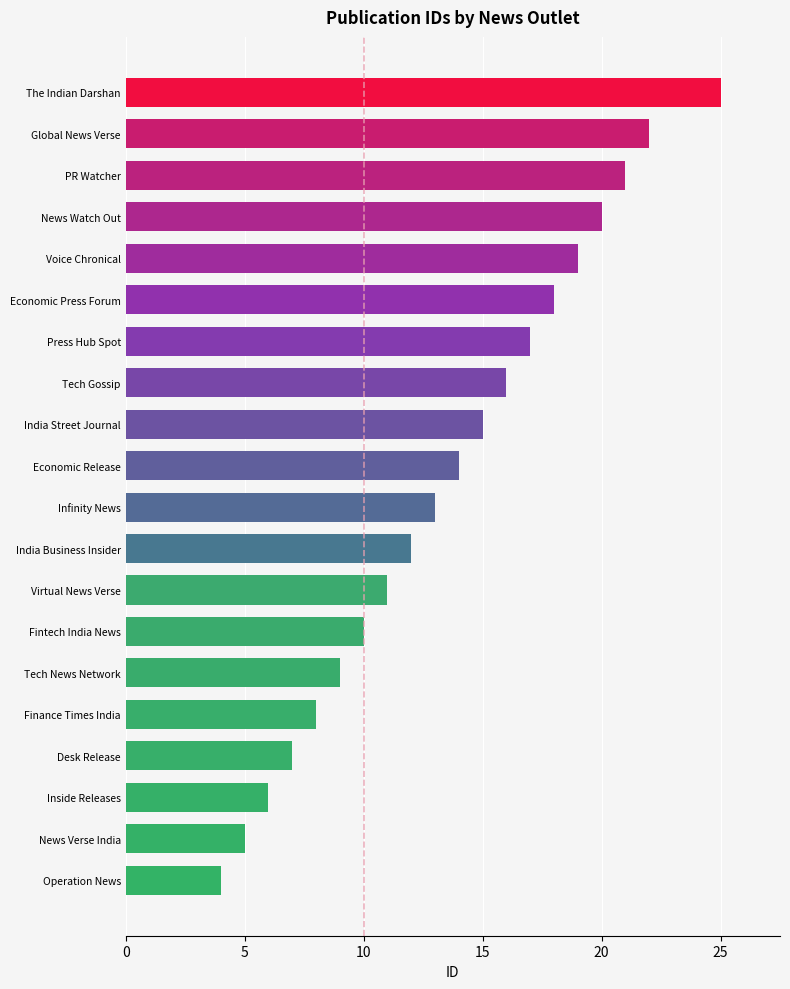

What is the change in value from Inside Releases to Finance Times India?

+2